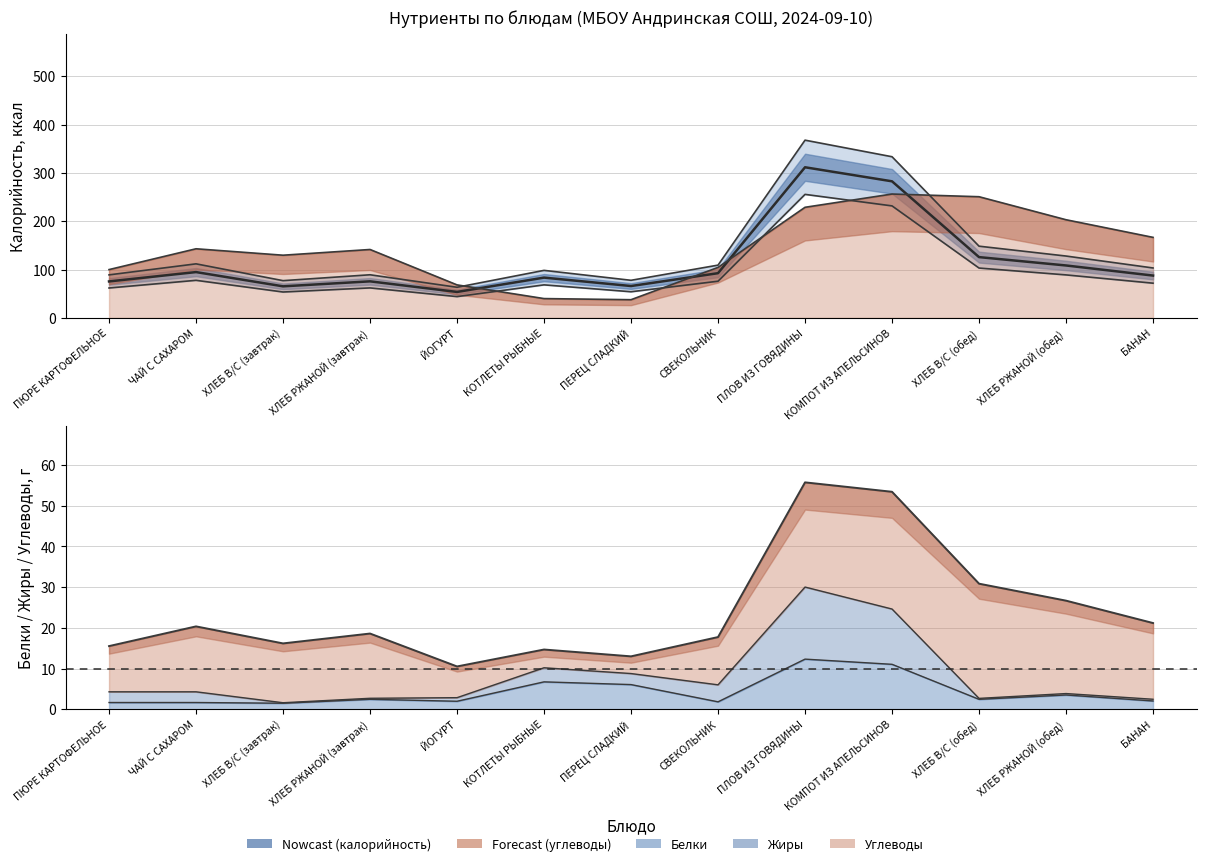

How many intersections are there between Углеводы (масштаб) and Калорийность (сглаж.)?

4